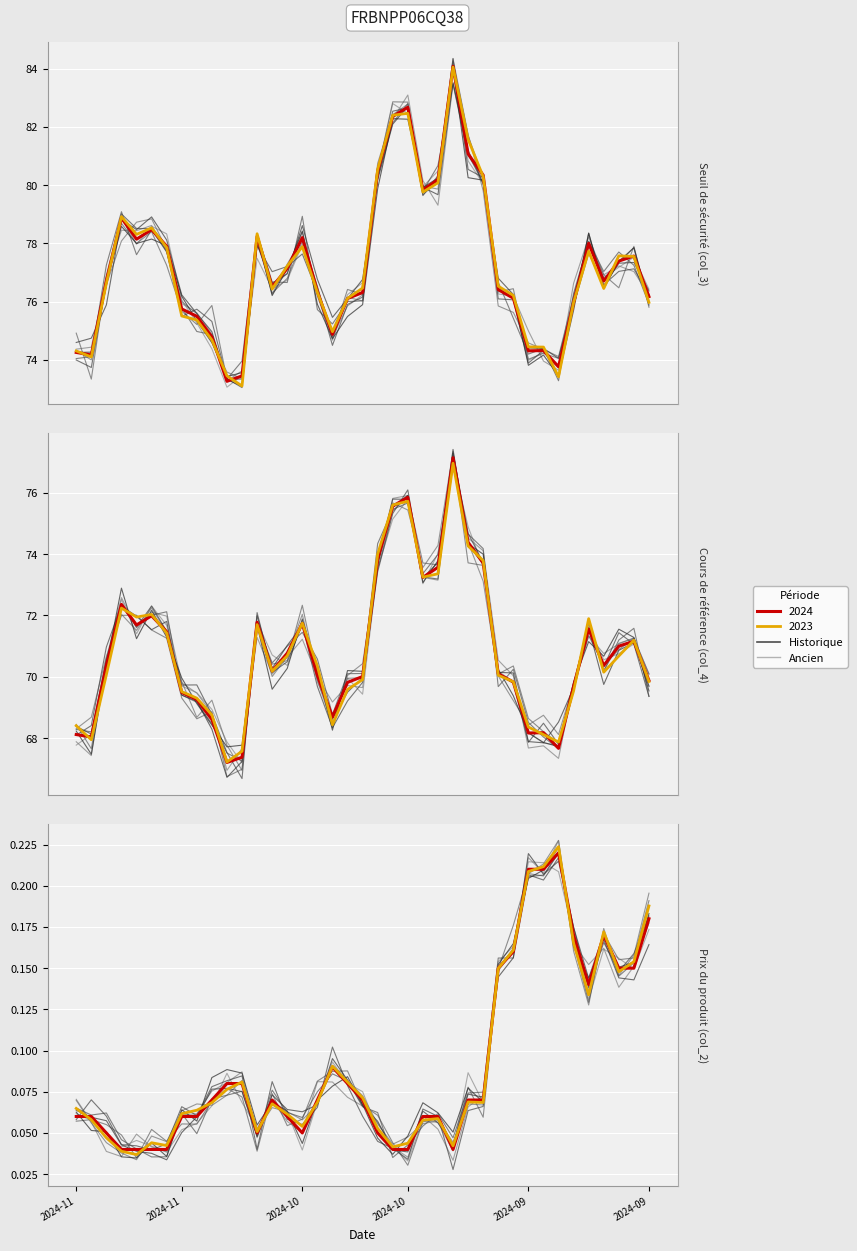

True or false: Cours de référence (col_4) and Prix du produit (col_2) intersect in this chart.

False